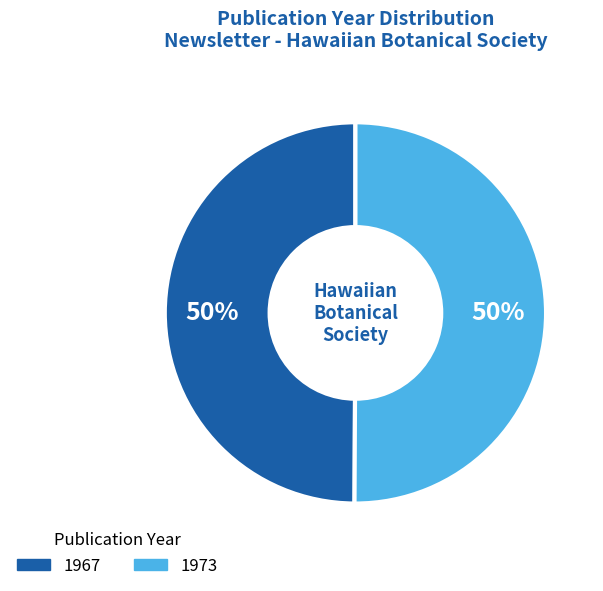

Is it true that 1967 is 57% of the pie?

False